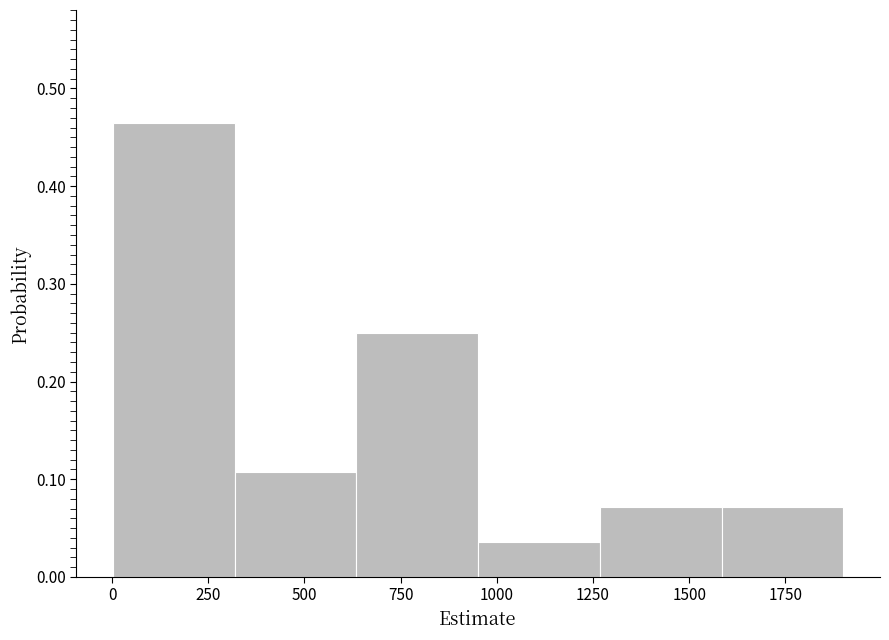

Over which range of the x-axis is the bar tallest?

0 to 300